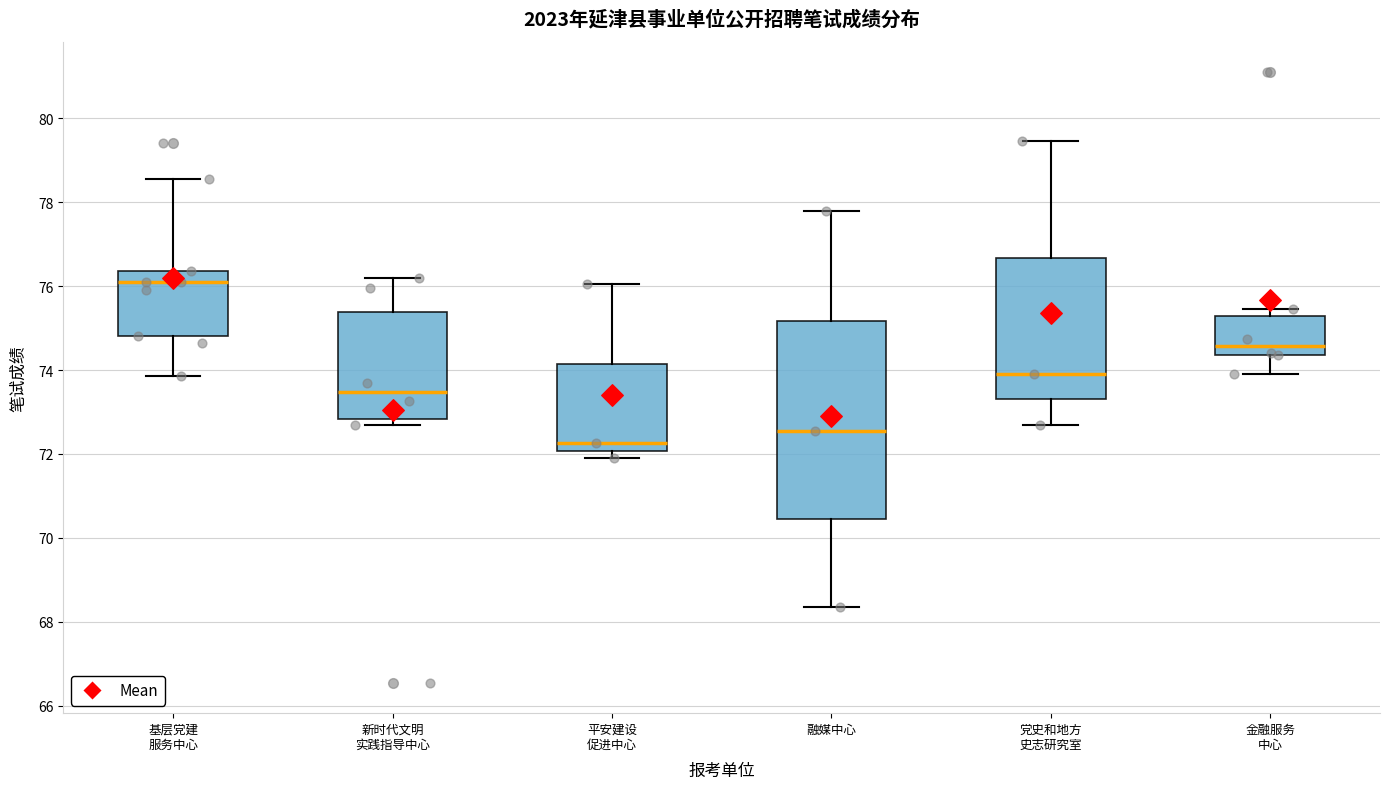

Reading left to right, read every box against the y-axis: the position of its median line, the range the box covers, and the ends of its whiskers. The values are not printed on the chart, so give them approximately, as read against the axis.

基层党建 服务中心: median 76.2, box 74.8 to 76.4, whiskers 73.8 to 78.6
新时代文明 实践指导中心: median 73.4, box 72.8 to 75.4, whiskers 72.8 (just below the box's lower edge) to 76.2
平安建设 促进中心: median 72.2, box 72.0 to 74.2, whiskers 72.0 (just below the box's lower edge) to 76.0
融媒中心: median 72.6, box 70.4 to 75.2, whiskers 68.4 to 77.8
党史和地方 史志研究室: median 74.0, box 73.4 to 76.6, whiskers 72.8 to 79.4
金融服务 中心: median 74.6, box 74.4 to 75.2, whiskers 74.0 to 75.4